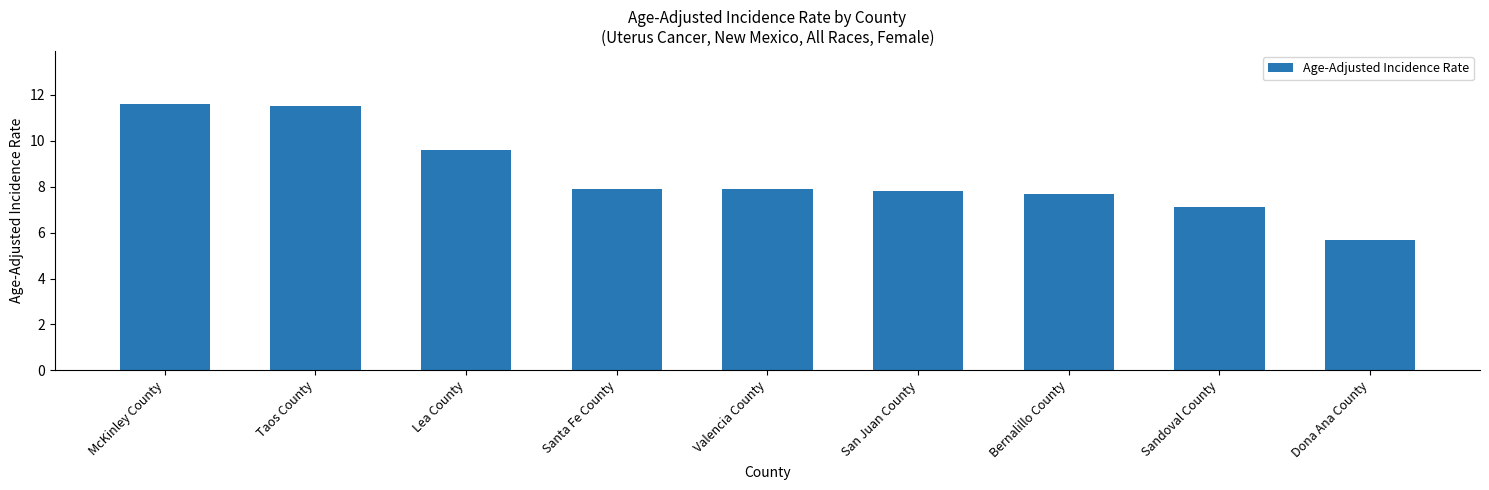

Where does the data first go above 7?

McKinley County